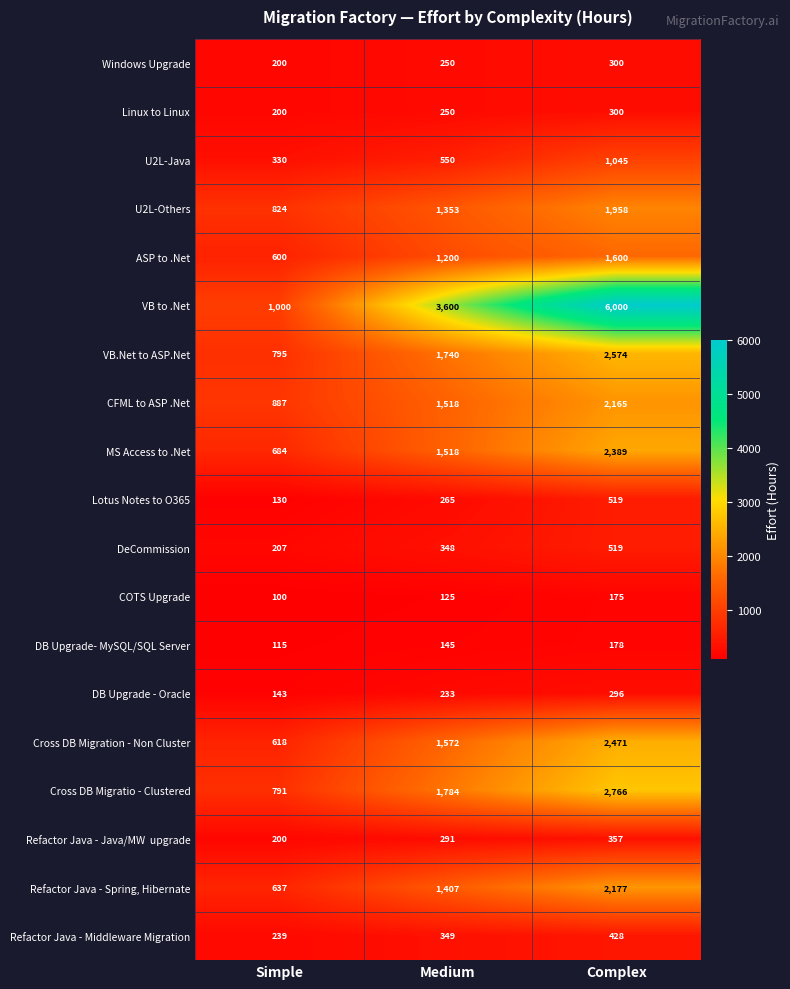

How many U2L-Others values are between 824 and 1958?

3